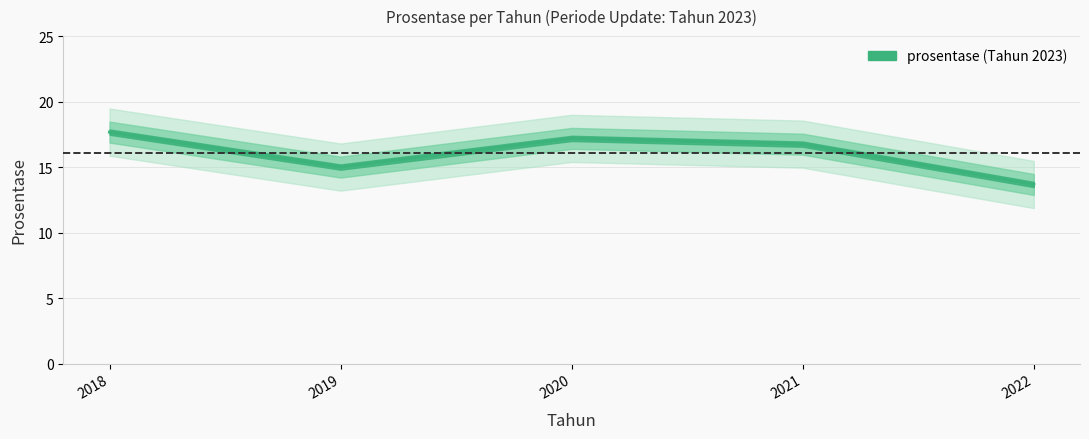

Rank the categories by value from highest to lowest.

2018, 2020, 2021, 2019, 2022